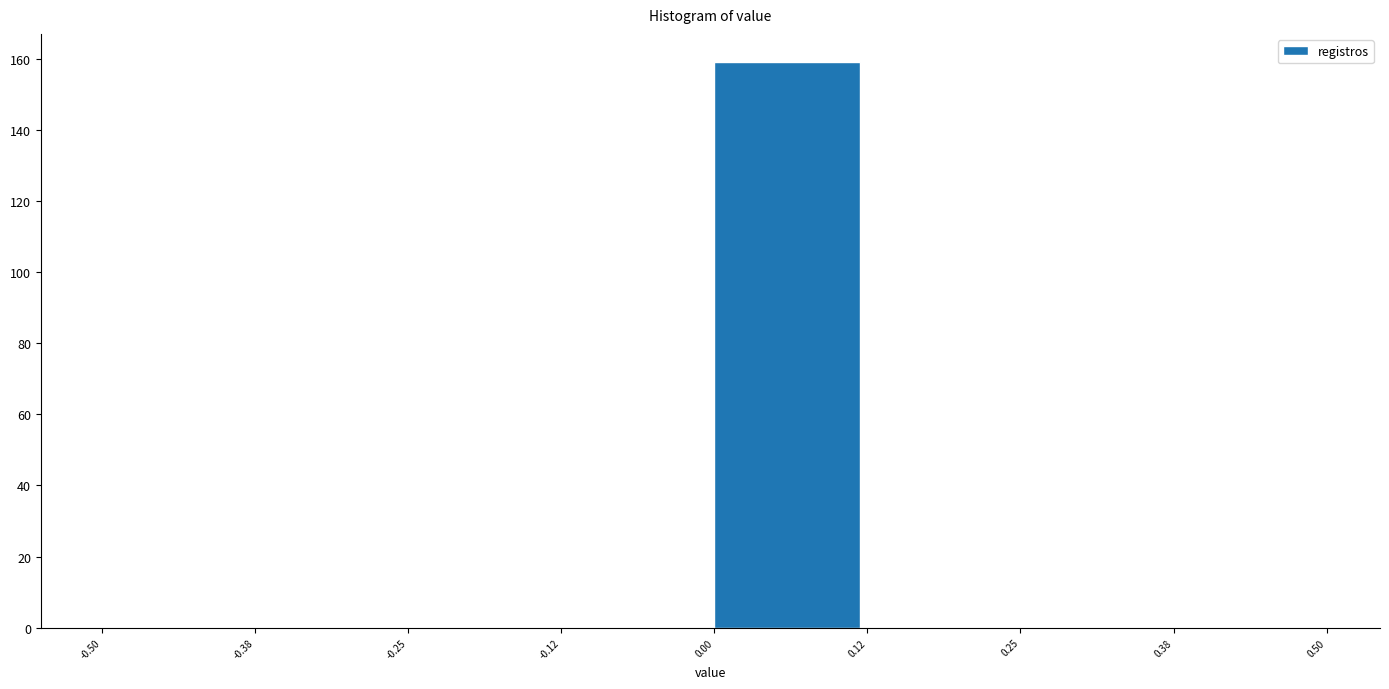

Reading left to right, transcribe this chart: for each bar, give the range it covers on the x-axis and its height. The values are not printed on the chart, so give them approximately, as read against the axis.

-0.50 to -0.38: 0
-0.38 to -0.25: 0
-0.25 to -0.12: 0
-0.12 to 0.00: 0
0.00 to 0.12: 160
0.12 to 0.25: 0
0.25 to 0.38: 0
0.38 to 0.50: 0